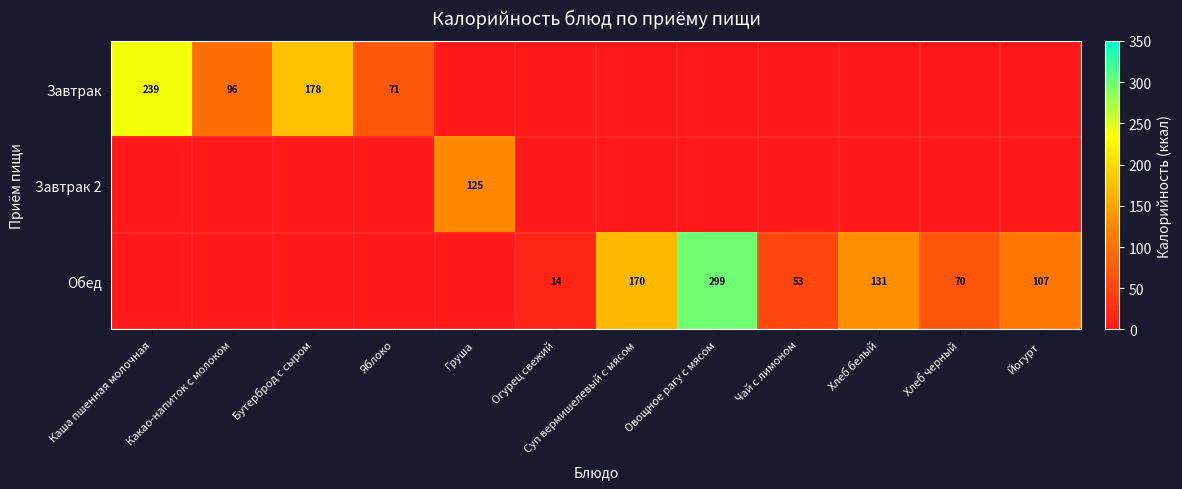

The Обед series shows 199 at Хлеб белый. True or false?

False